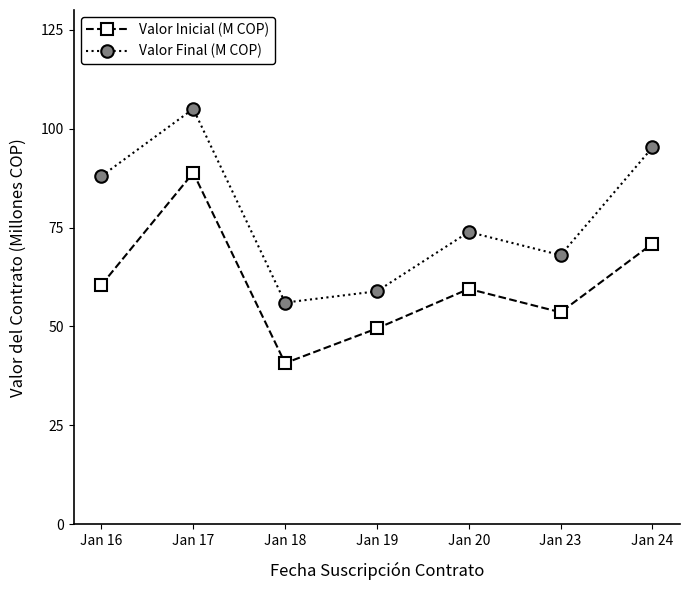

List the series in order of their overall mean, highest first.

Valor Final (M COP), Valor Inicial (M COP)